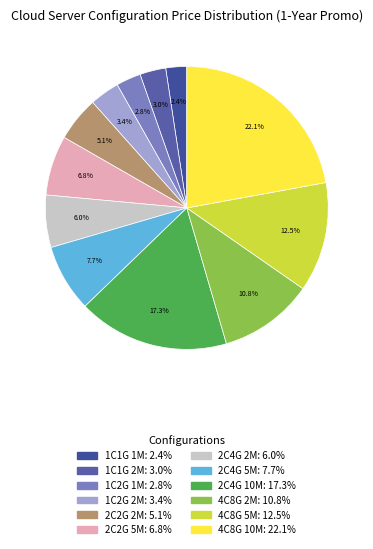

Combined, do 1C2G 1M and 2C4G 10M account for over 50%?

No